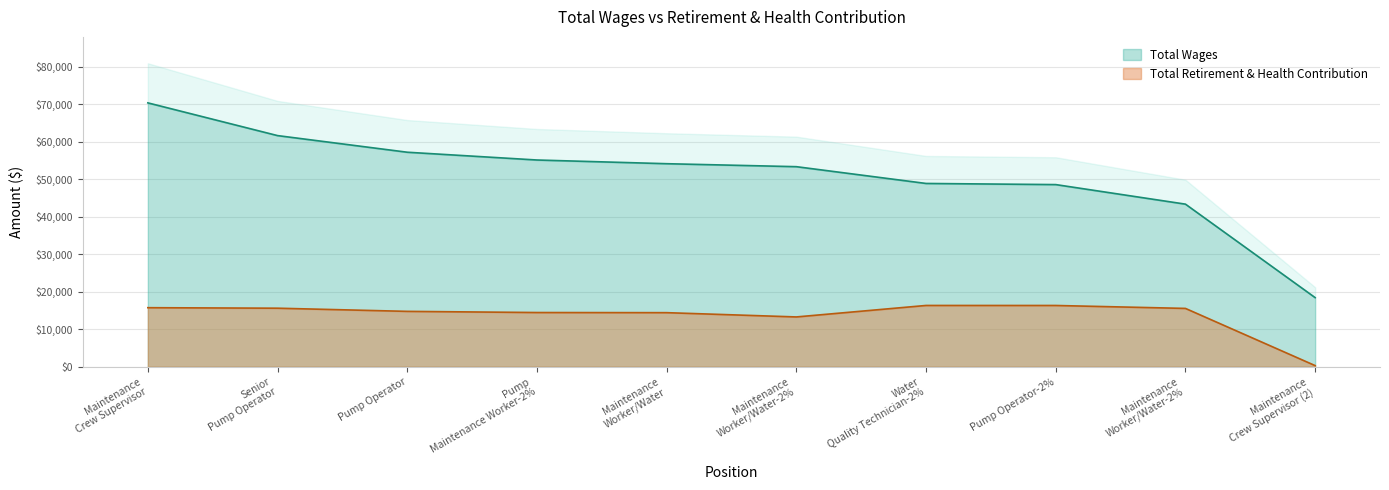

How many lines are shown in the chart?

1